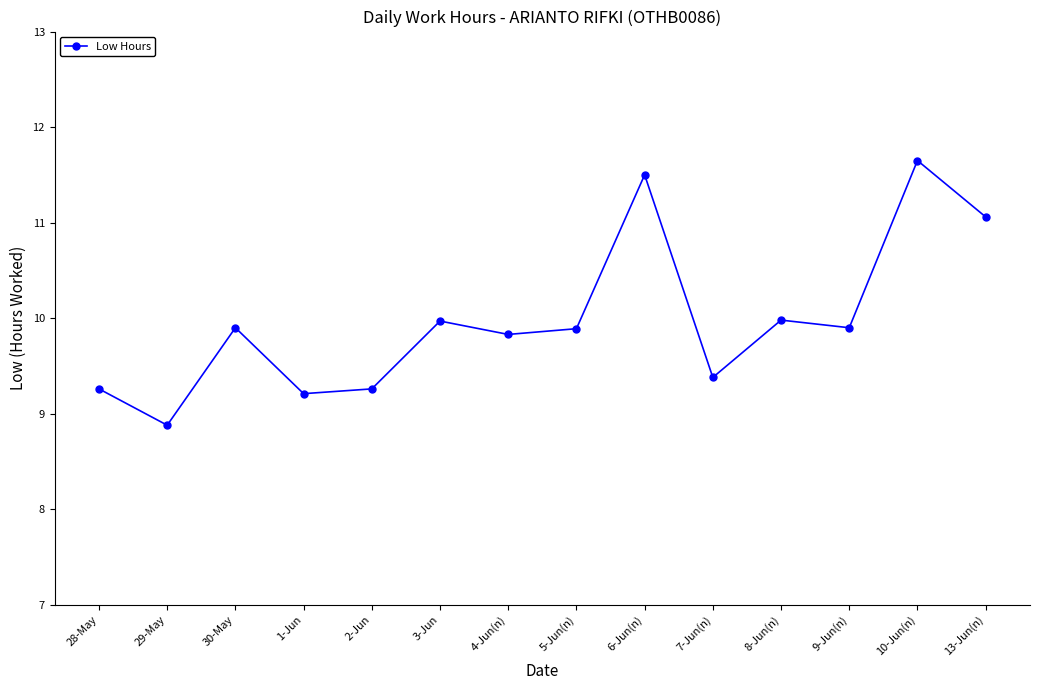

Which label corresponds to the smallest value in the chart?

29-May